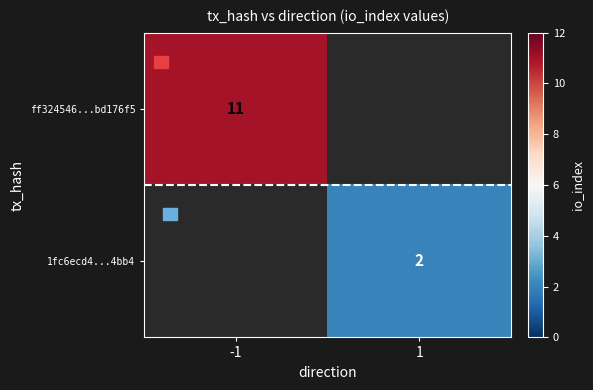

What is the maximum value for ff324546...bd176f5?

11.0